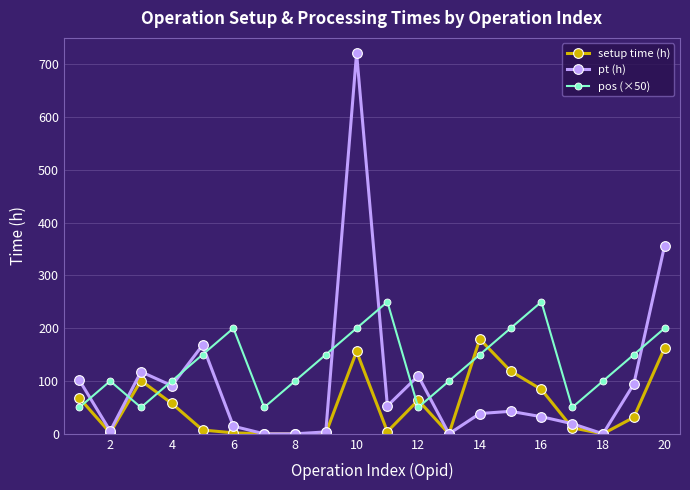

List the series in order of their peak value, lowest first.

setup time (h), pos (×50), pt (h)